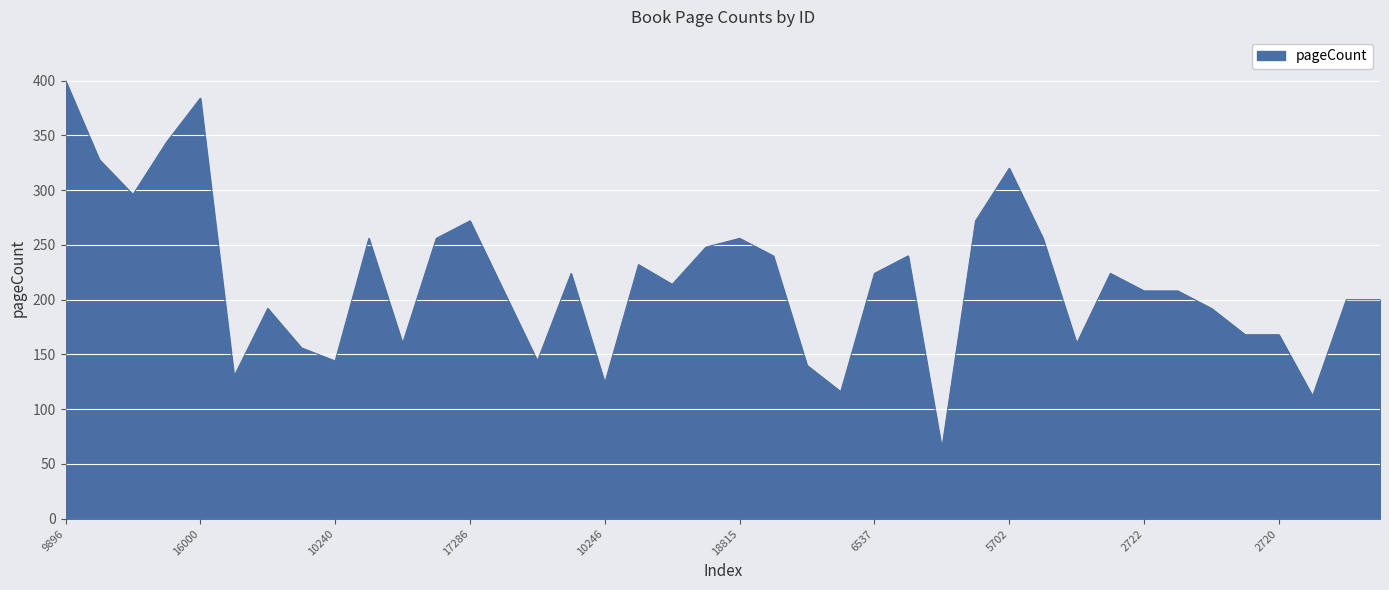

What is the maximum value shown in the chart?

400